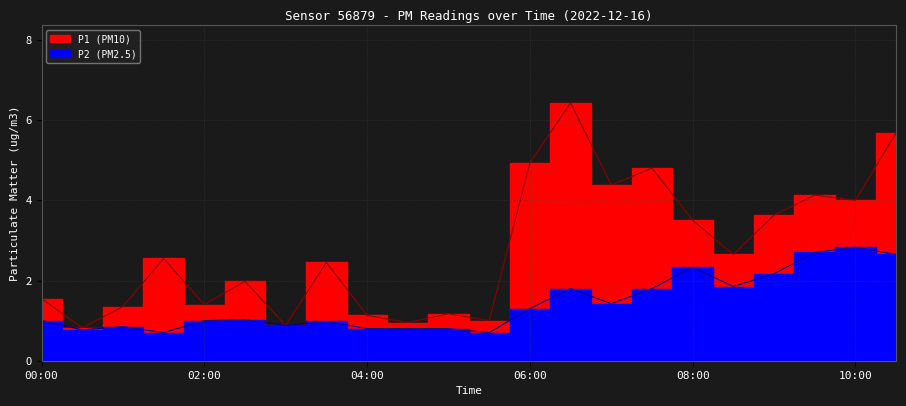

At which label is P1 closest to 3?

08:30